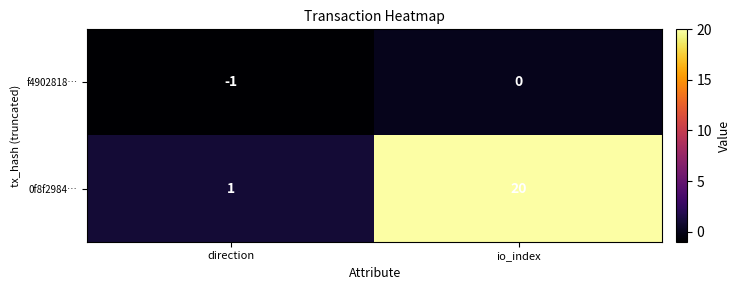

Reading left to right, transcribe all the data shown in this chart.

f4902818…: direction=-1	io_index=0
0f8f2984…: direction=1	io_index=20